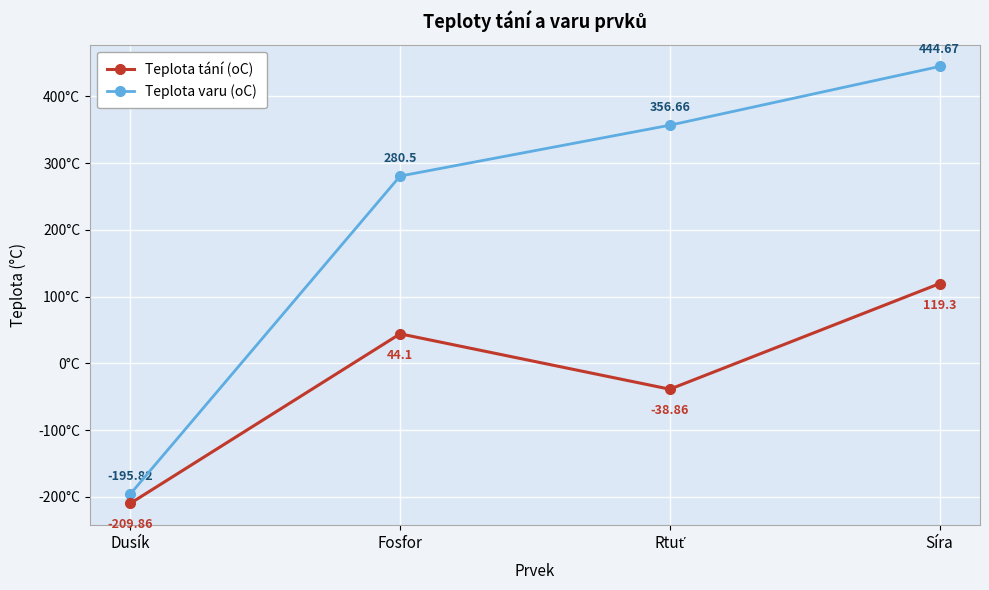

What is the sum of all Teplota varu (oC) values?

886.0